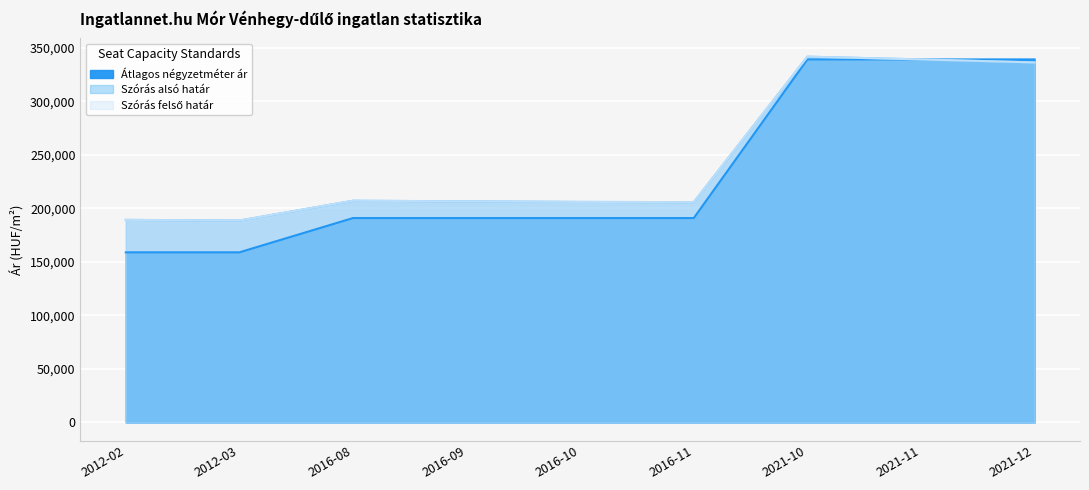

Reading left to right, transcribe all the data shown in this chart.

Átlagos négyzetméter ár: 158823	158823	190833	190833	190833	190833	339000	339000	339000
Szórás alsó határ: 189126	188517	207020	206464	205910	205709	341547	339000	336189
Szórás felső határ: 189126	188517	207020	206464	205910	205709	341547	339000	336189